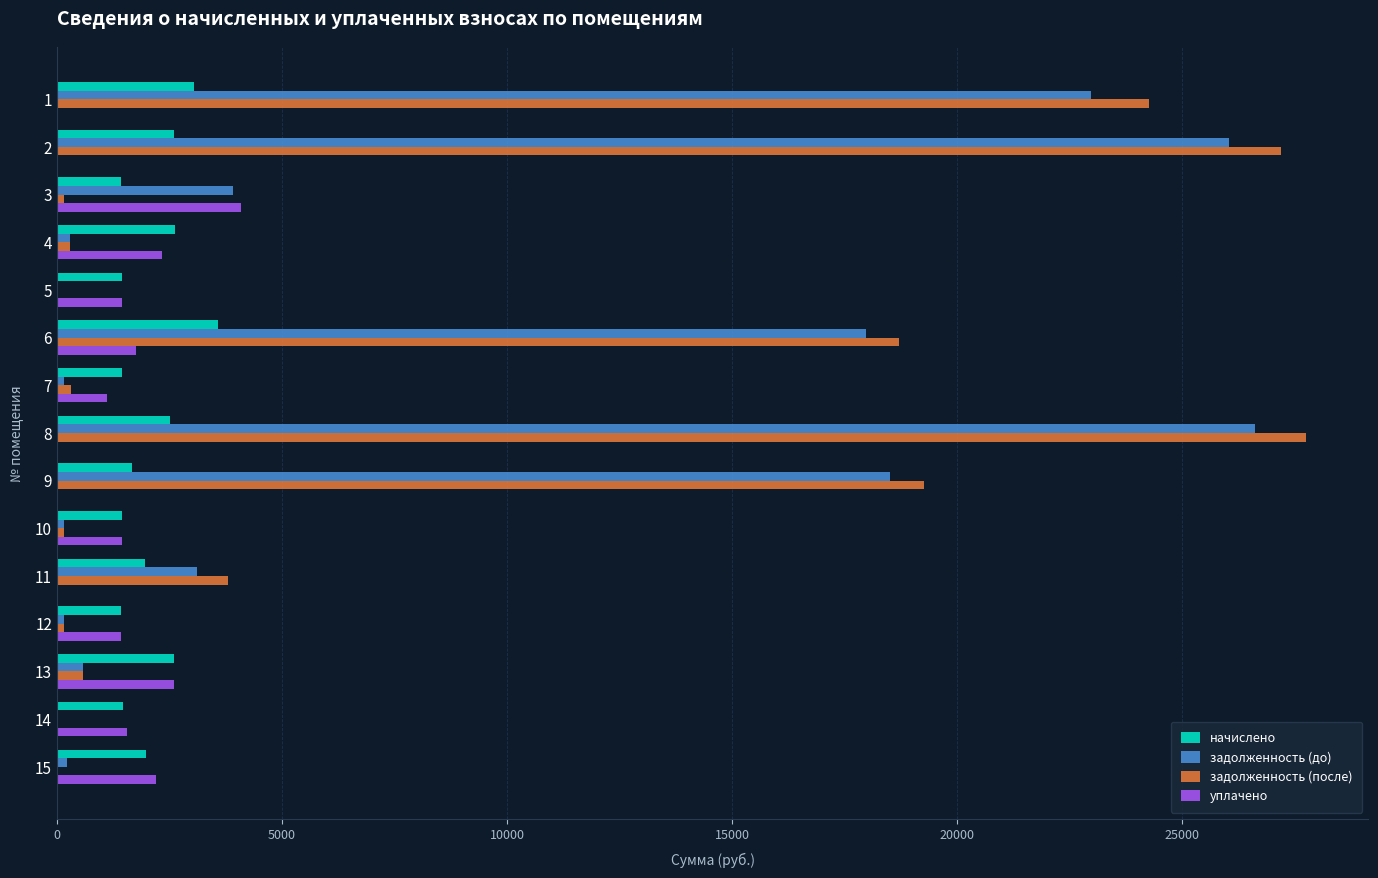

How many values in the задолженность (после) series exceed 317?

8